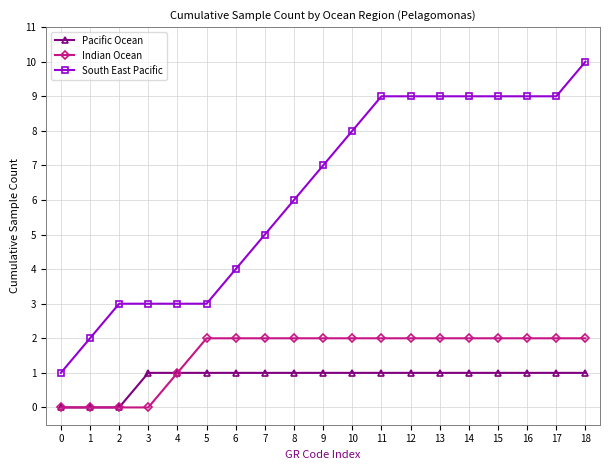

Reading right to left, transcribe all the data shown in this chart.

Pacific Ocean: 18=1	17=1	16=1	15=1	14=1	13=1	12=1	11=1	10=1	9=1	8=1	7=1	6=1	5=1	4=1	3=1	2=0	1=0	0=0
Indian Ocean: 18=2	17=2	16=2	15=2	14=2	13=2	12=2	11=2	10=2	9=2	8=2	7=2	6=2	5=2	4=1	3=0	2=0	1=0	0=0
South East Pacific: 18=10	17=9	16=9	15=9	14=9	13=9	12=9	11=9	10=8	9=7	8=6	7=5	6=4	5=3	4=3	3=3	2=3	1=2	0=1